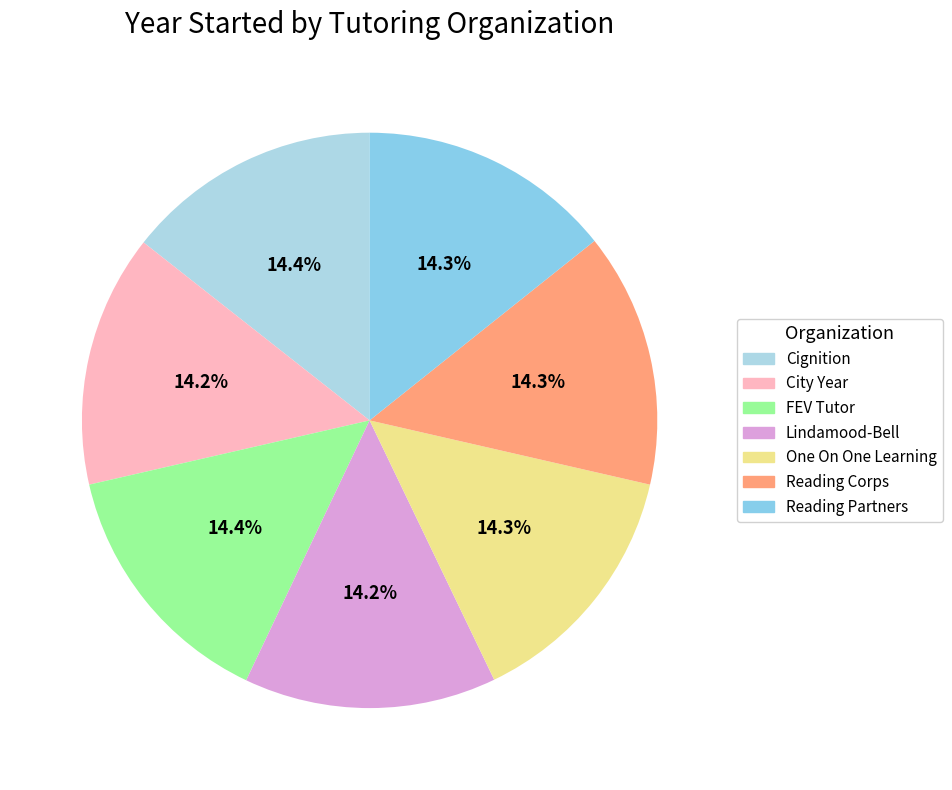

What is the largest slice in the pie chart?

Cignition